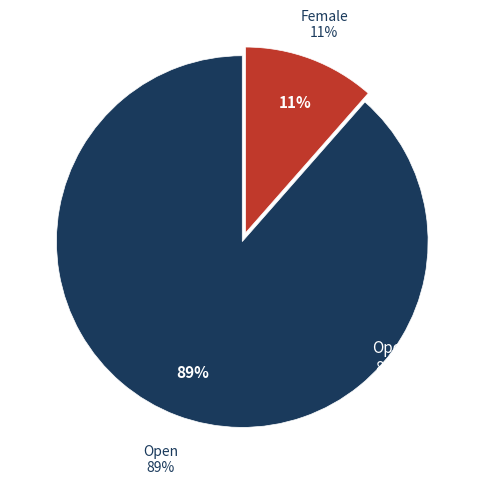

To the nearest percent, what is the average slice percentage?

50%